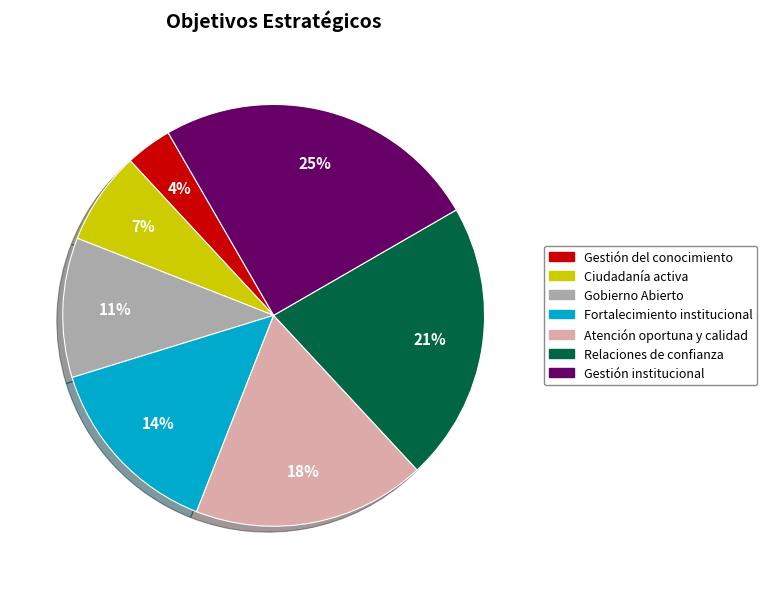

Do Gestión del conocimiento and Gestión institucional together represent more than half of the pie?

No